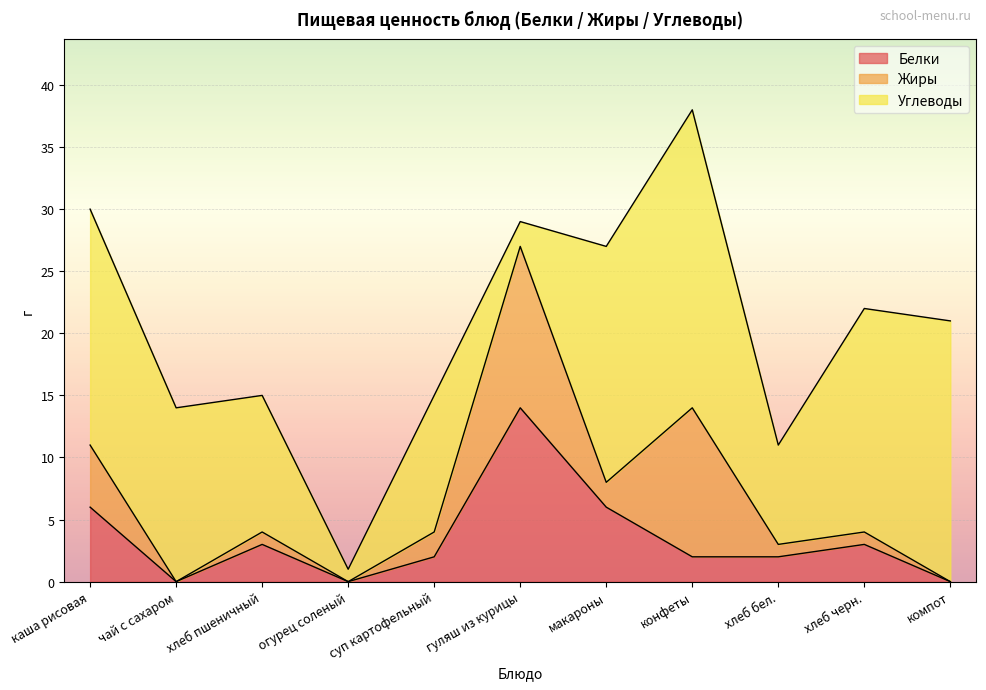

How many lines are shown in the chart?

3